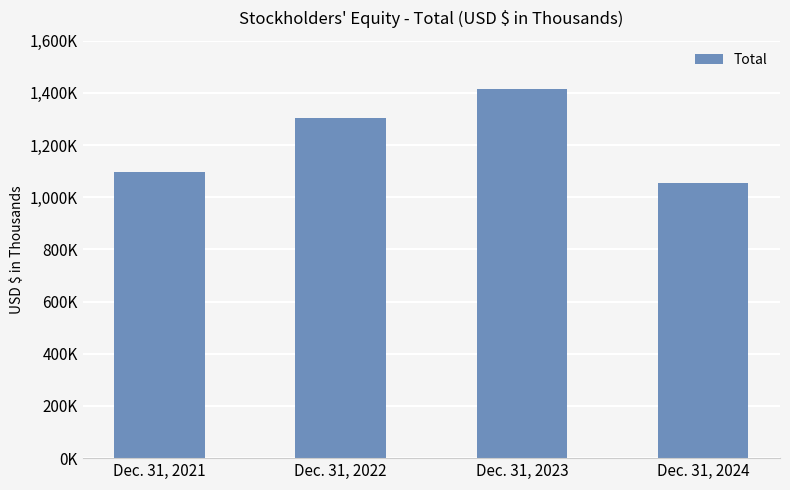

What is the approximate value at Dec. 31, 2023, to the nearest 10?

1414610